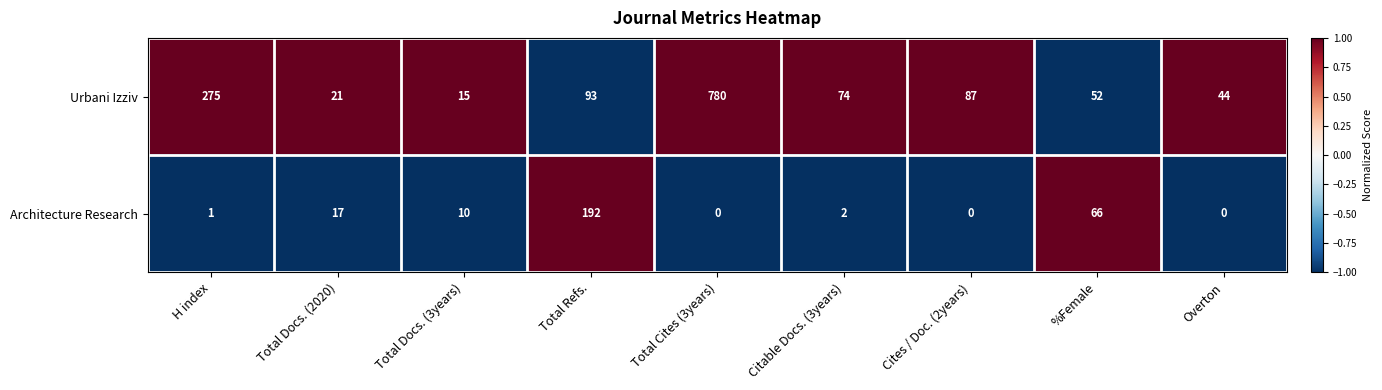

Which series changed the most between Citable Docs. (3years) and Overton?

Urbani Izziv